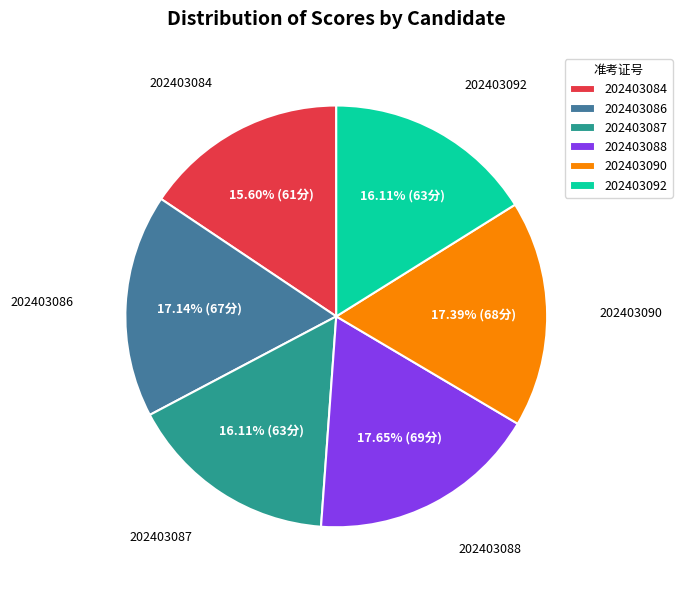

Between 202403086 and 202403087, which is larger?

202403086